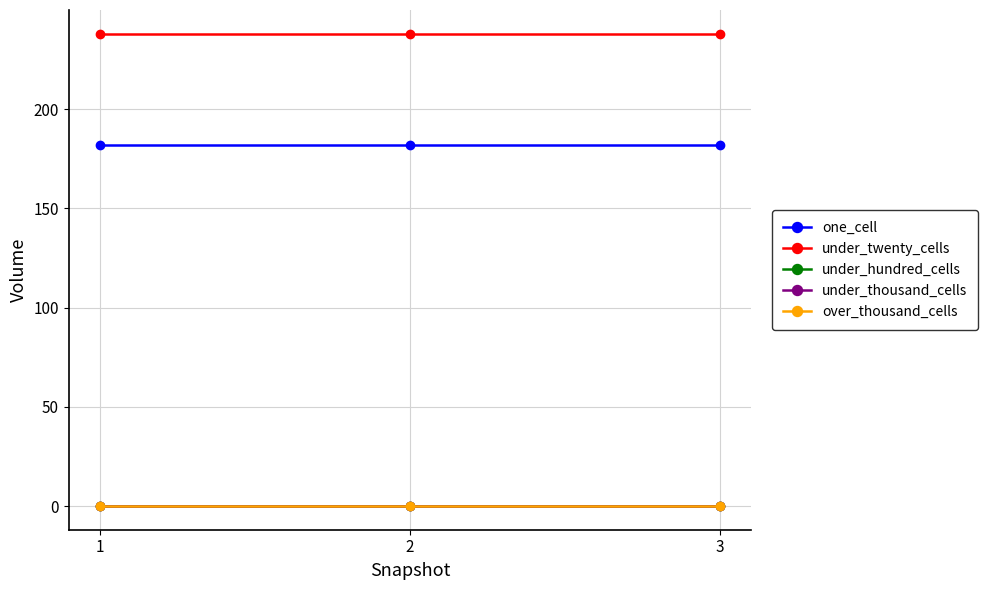

The under_twenty_cells series shows 238 at 3. True or false?

True